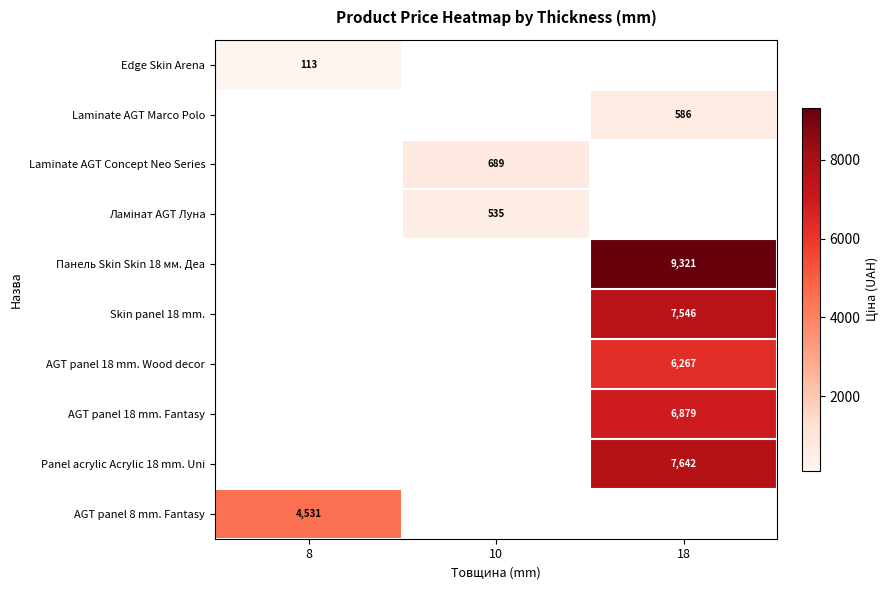

Count the number of categories in the chart.

3